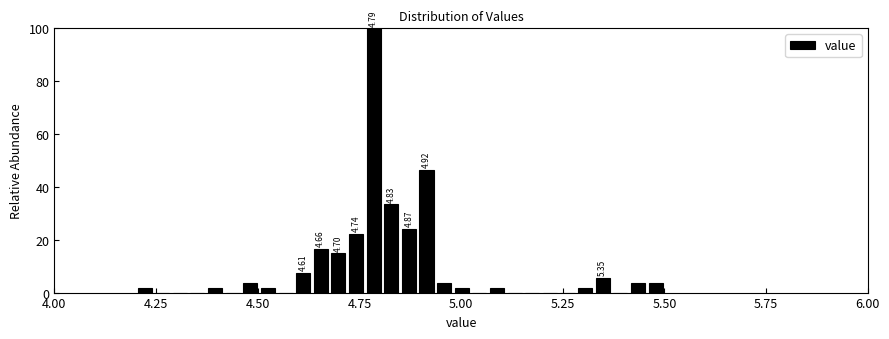

Read against the x-axis, roughly where is the centre of the tallest bar?

4.80